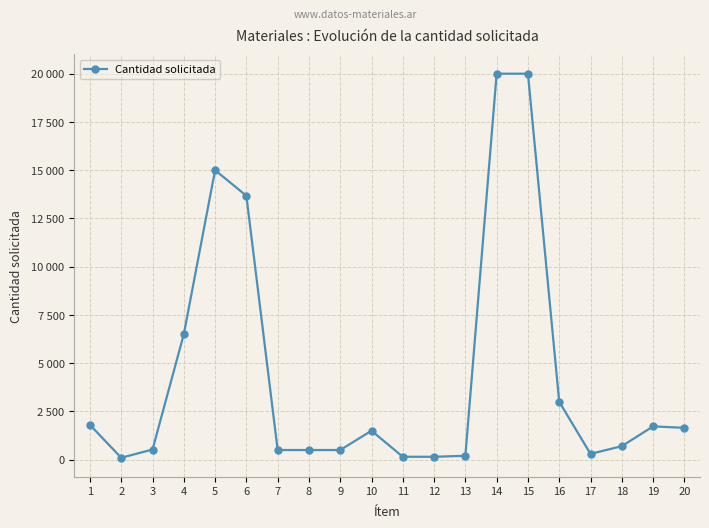

Does the chart display data point markers on the line(s)?

Yes